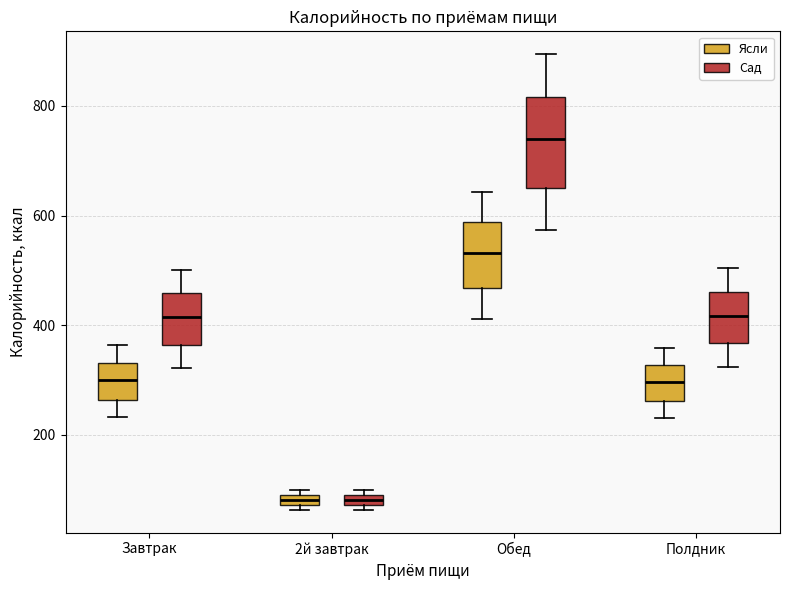

Comparing the boxes themselves (not the whiskers), which one is the tallest?

Обед (Сад)